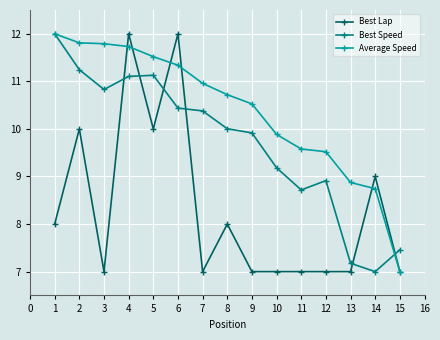

At which category is the sum across all series the highest?

4